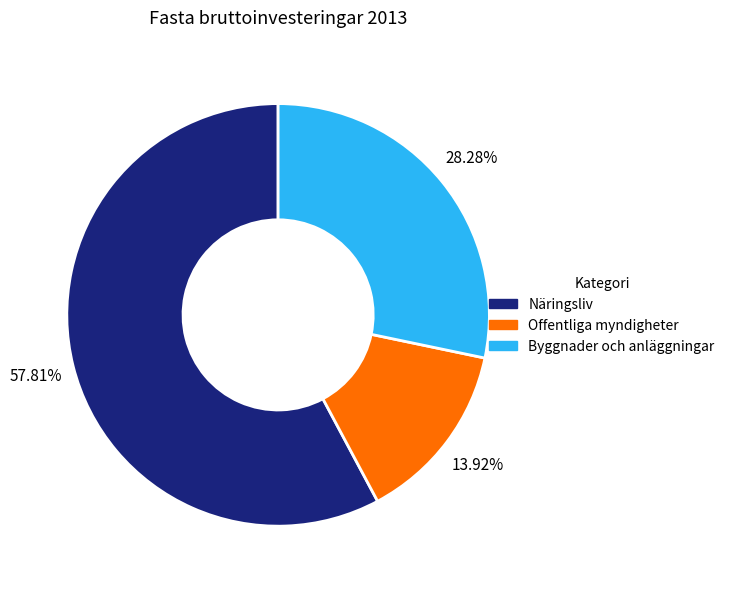

Which category has the smallest portion of the pie?

Offentliga myndigheter